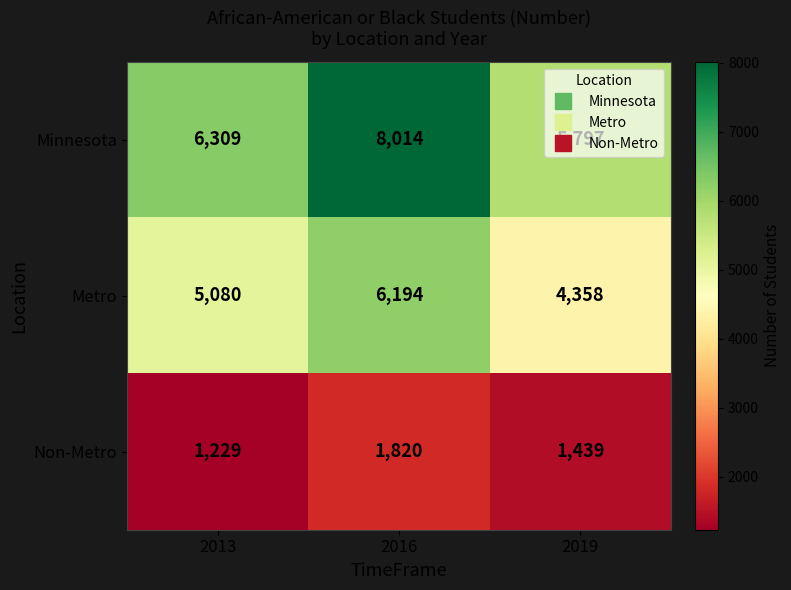

Count the number of data series in this chart.

3